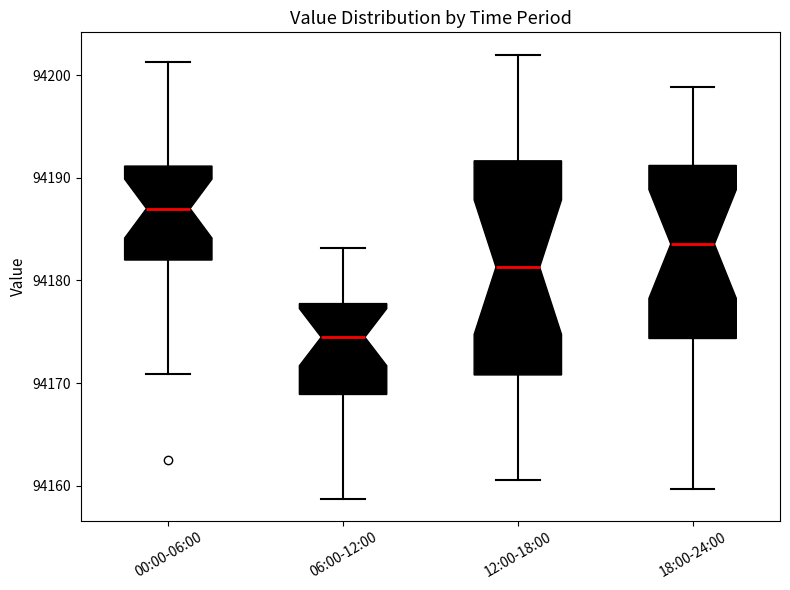

Reading left to right, read every box against the y-axis: the position of its median line, the range the box covers, and the ends of its whiskers. The values are not printed on the chart, so give them approximately, as read against the axis.

00:00-06:00: median 94187, box 94182 to 94191, whiskers 94171 to 94201
06:00-12:00: median 94174, box 94169 to 94178, whiskers 94159 to 94183
12:00-18:00: median 94181, box 94171 to 94192, whiskers 94161 to 94202
18:00-24:00: median 94184, box 94174 to 94191, whiskers 94160 to 94199